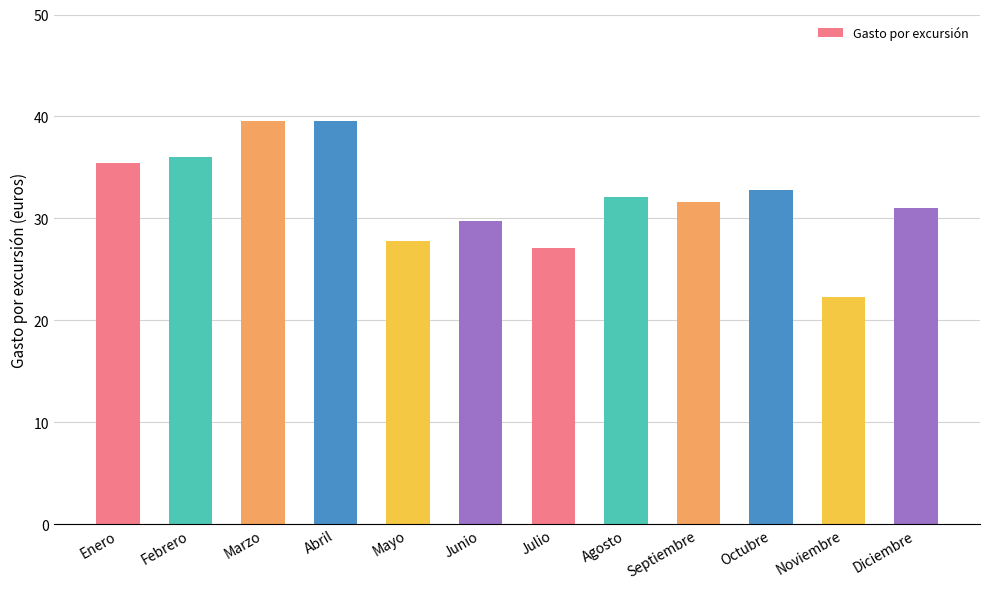

What position from the right is Diciembre?

1